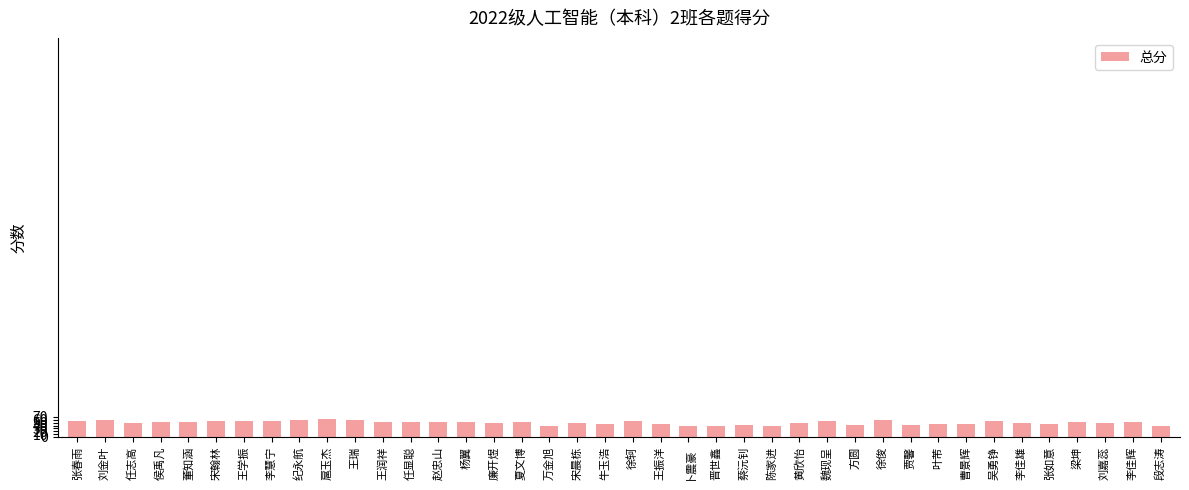

Is it true that the value at 徐轲 is 55?

True